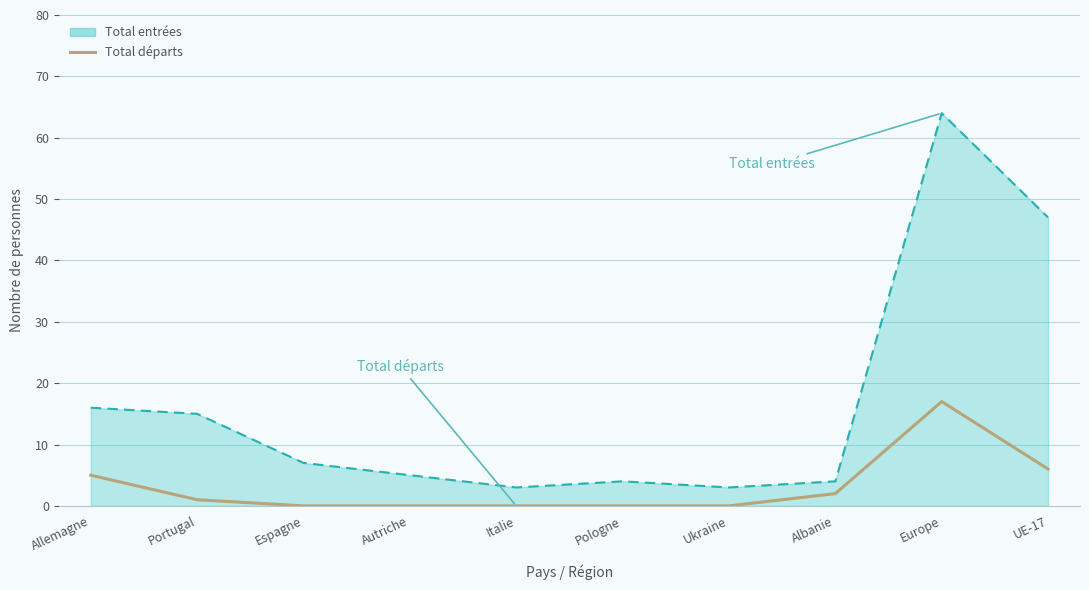

The Total départs series shows 0 at Autriche. True or false?

True